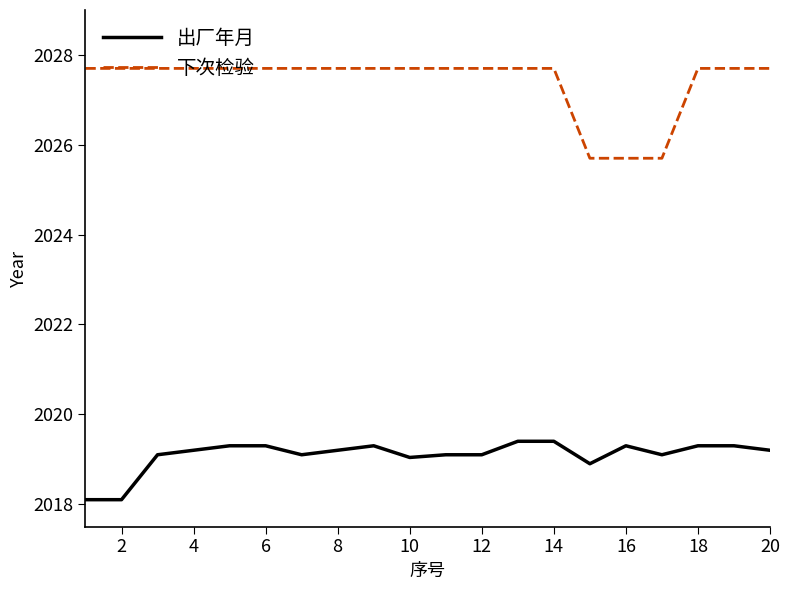

List the series in order of their overall mean, lowest first.

出厂年月, 下次检验